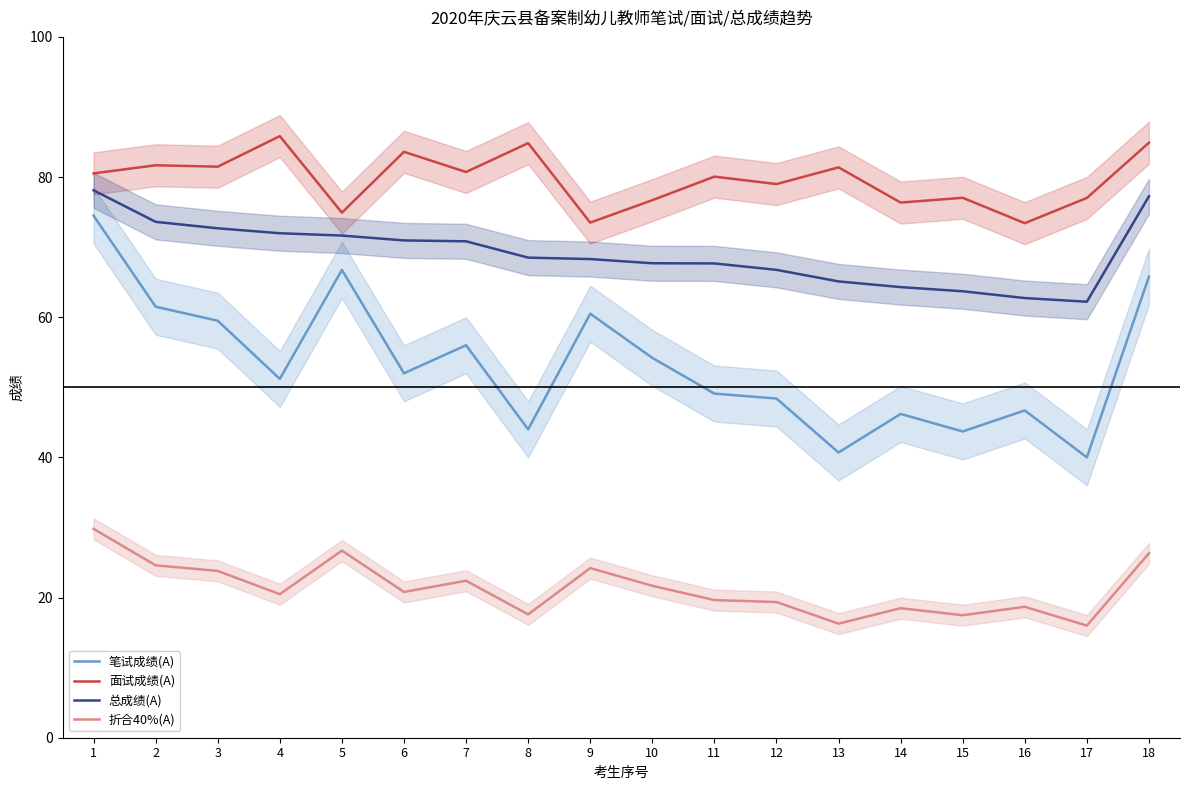

Reading right to left, transcribe all the data shown in this chart.

笔试成绩(A): 65.8	40.0	46.7	43.7	46.2	40.7	48.4	49.1	54.2	60.5	44.0	56.0	52.0	66.8	51.2	59.5	61.5	74.5
面试成绩(A): 84.9	77.0	73.4	77.0	76.4	81.4	79.0	80.1	76.7	73.5	84.8	80.7	83.6	74.9	85.8	81.5	81.7	80.5
总成绩(A): 77.3	62.2	62.7	63.7	64.3	65.1	66.8	67.7	67.7	68.3	68.5	70.8	71.0	71.7	72.0	72.7	73.6	78.1
折合40%(A): 26.3	16.0	18.7	17.5	18.5	16.3	19.4	19.6	21.7	24.2	17.6	22.4	20.8	26.7	20.5	23.8	24.6	29.8